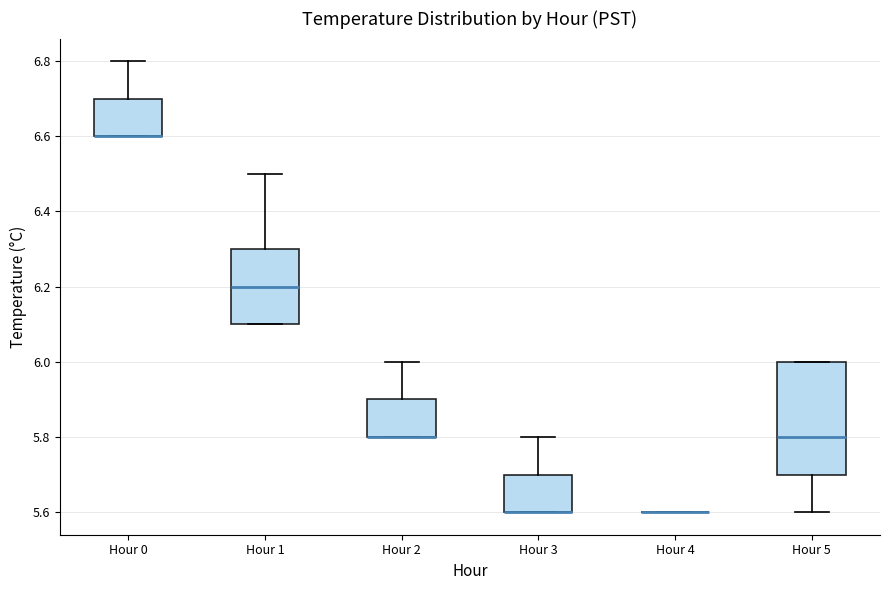

Reading left to right, transcribe this box plot: for each box, give where its median line is, the range the box spans, and where its two whiskers end, as read against the y-axis. The values are not printed on the chart, so give them approximately, as read against the axis.

Hour 0: median 6.6 (drawn on the box's lower edge), box 6.6 to 6.7, whiskers 6.6 to 6.8
Hour 1: median 6.2, box 6.1 to 6.3, whiskers 6.1 to 6.5
Hour 2: median 5.8 (drawn on the box's lower edge), box 5.8 to 5.9, whiskers 5.8 to 6.0
Hour 3: median 5.6 (drawn on the box's lower edge), box 5.6 to 5.7, whiskers 5.6 to 5.8
Hour 4: box collapsed to a line at 5.6, whiskers 5.6 to 5.6
Hour 5: median 5.8, box 5.7 to 6.0, whiskers 5.6 to 6.0